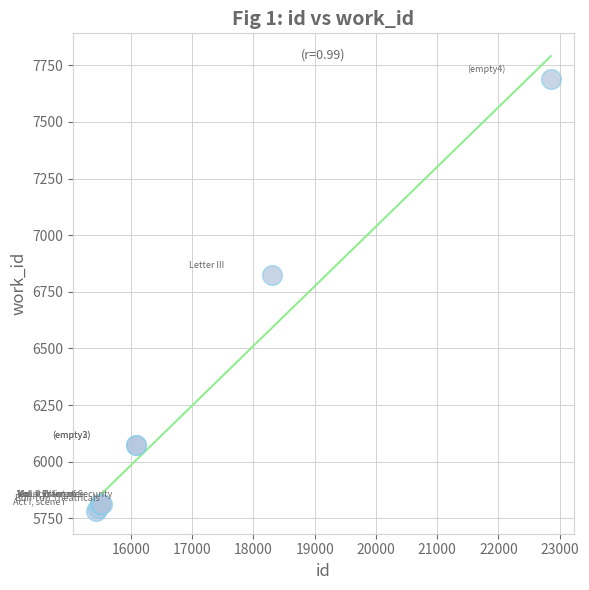

What Y value in the scatter plot is closest to 6736?

6825